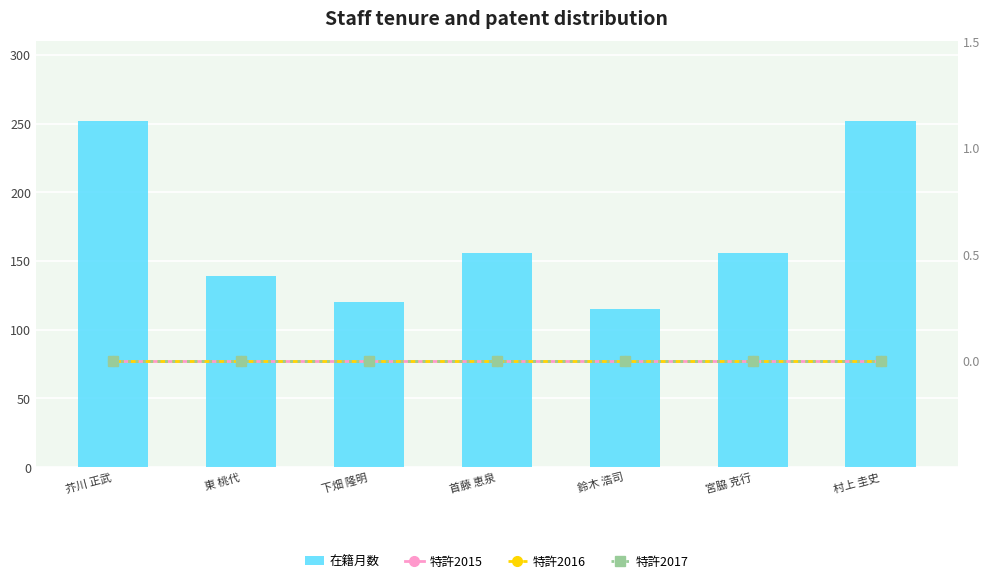

What is the difference between the highest and lowest values at 村上 圭史?

252